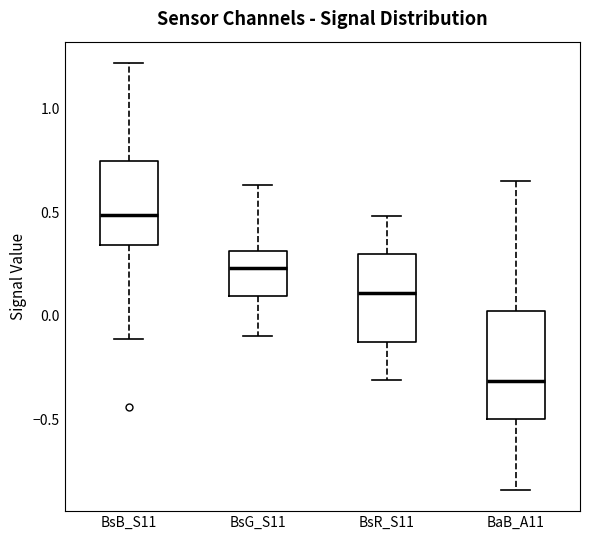

Where is the upper edge of the box for BsR_S11 on the y-axis? The values are not printed on the chart, so give them approximately, as read against the axis.

0.30